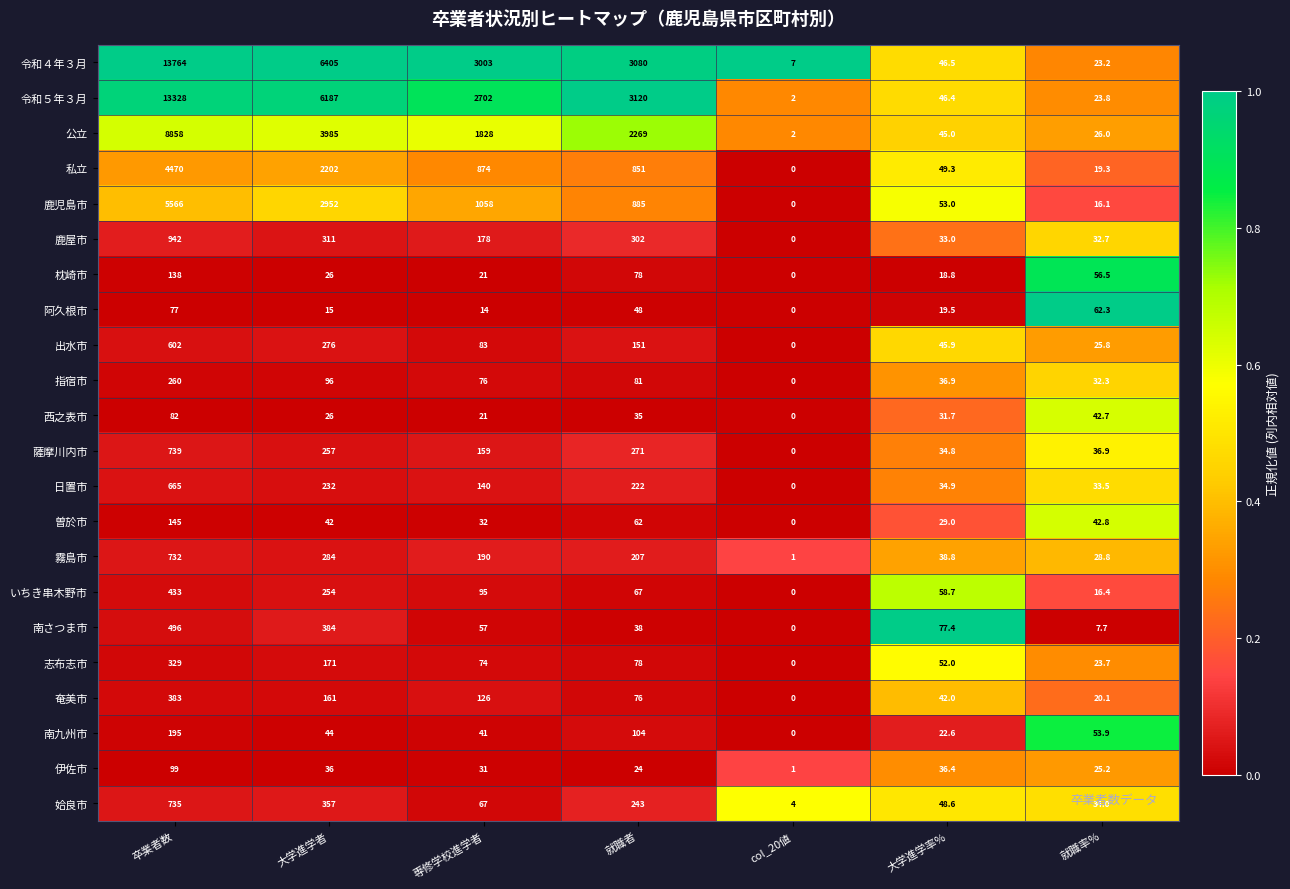

The value of 私立 at 大学進学者 is 2202.0. True or false?

True